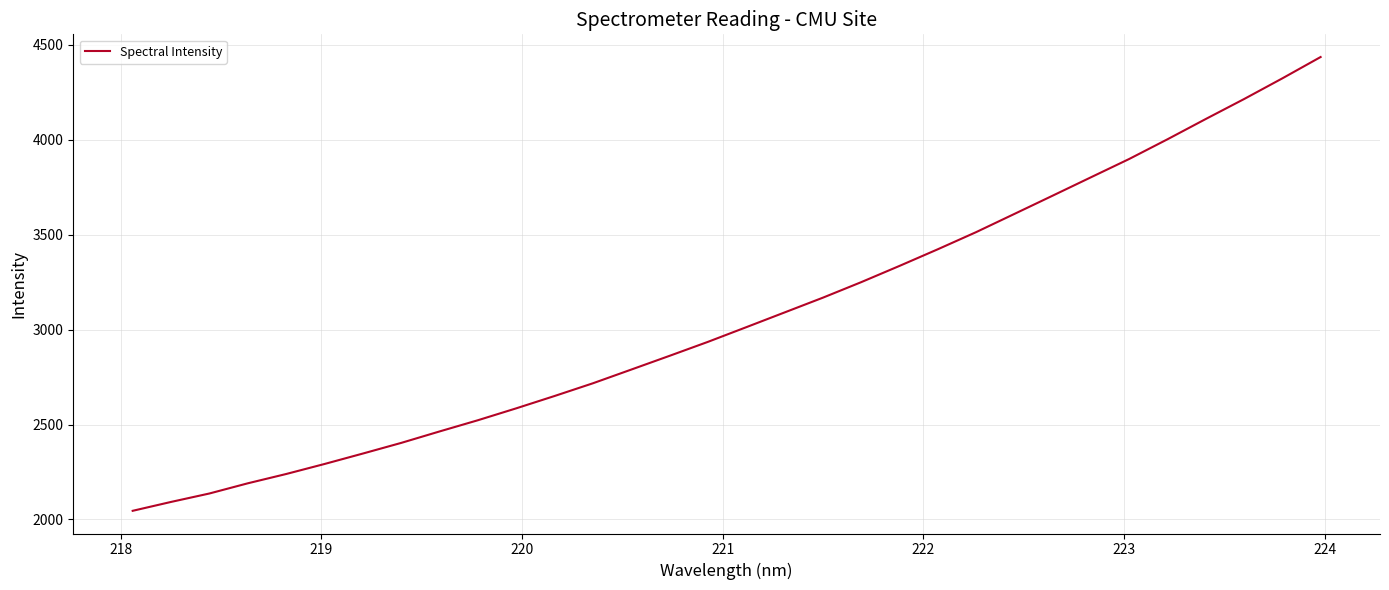

Count the number of values greater than 3012.

16